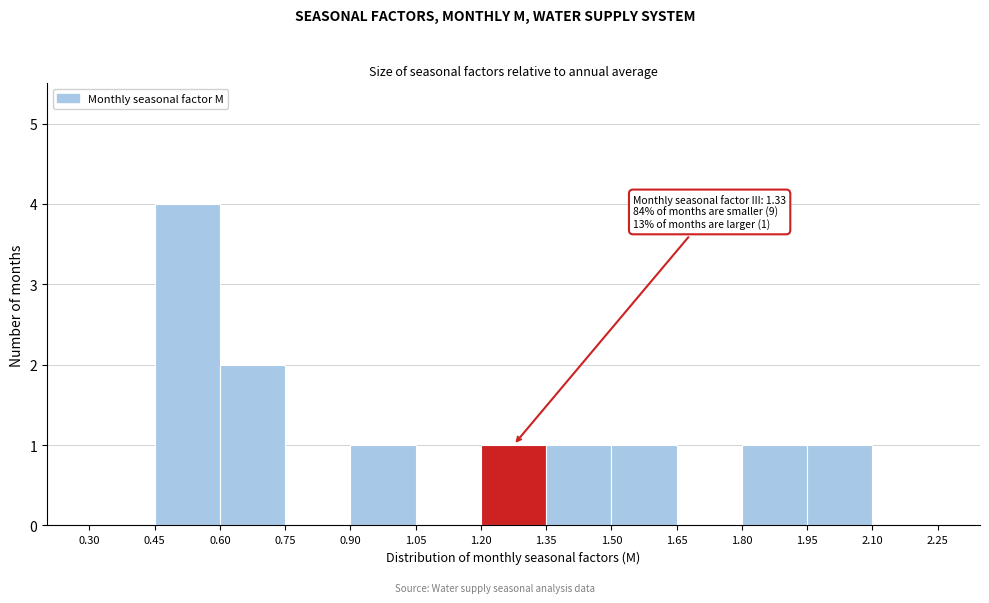

Which range on the x-axis has the tallest bar?

0.45 to 0.60